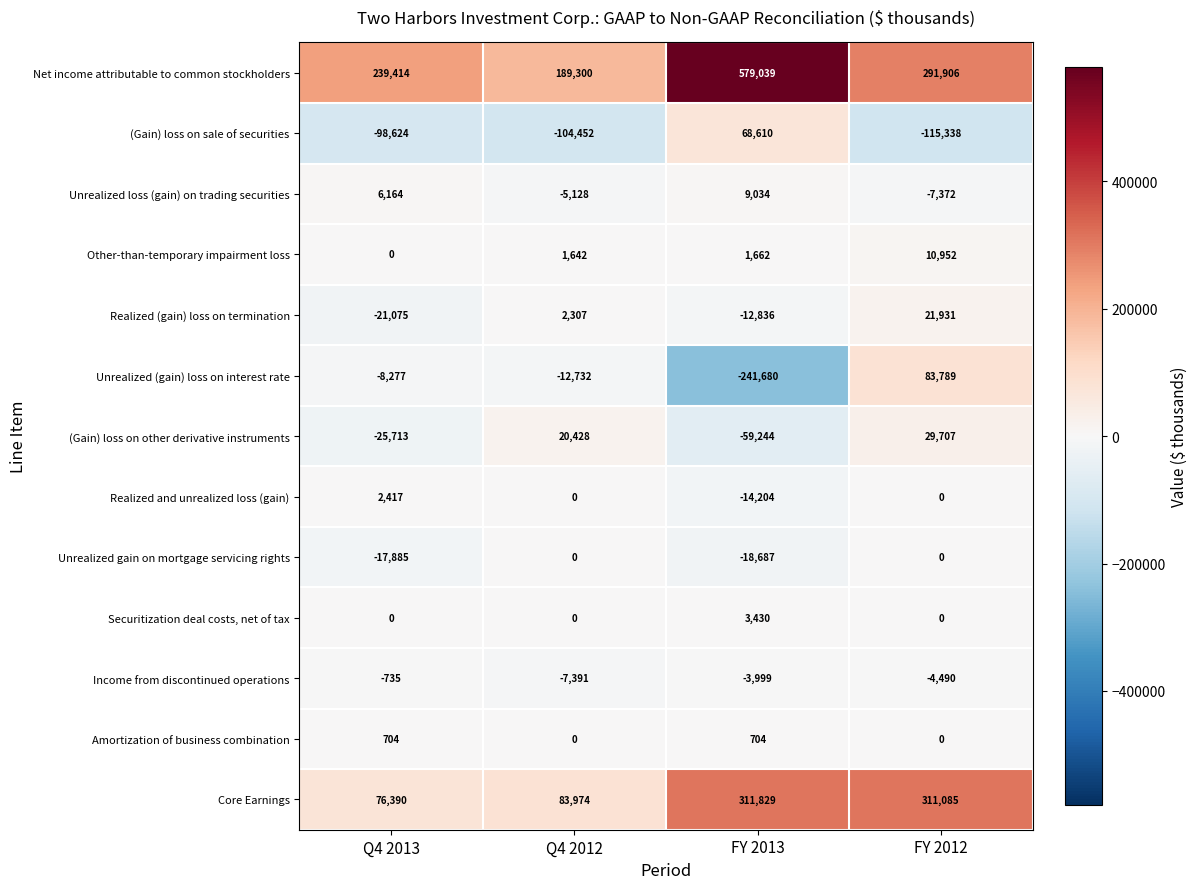

At which label does (Gain) loss on other derivative instruments reach its minimum?

FY 2013